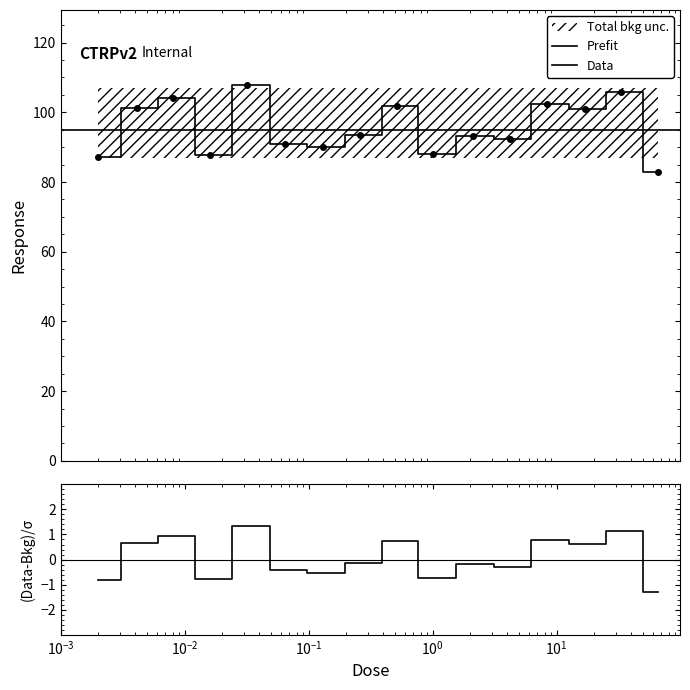

At which category does the data reach its first local peak?

0.0081